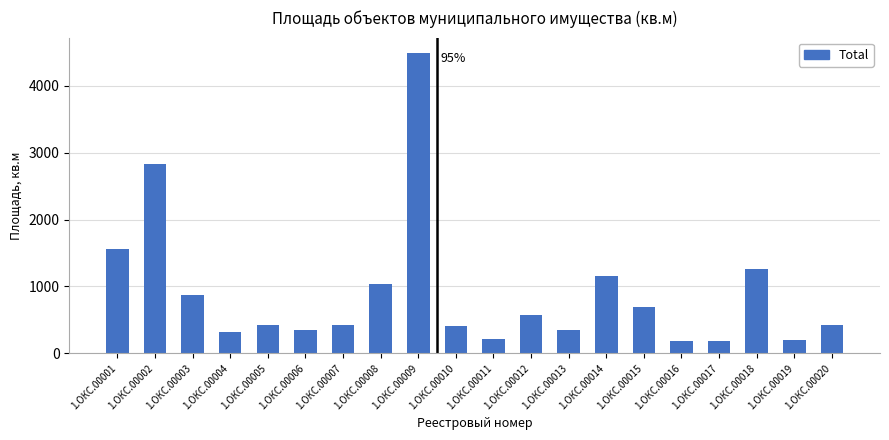

What is the sum of the values at 1.ОКС.00001 and 1.ОКС.00008?

2584